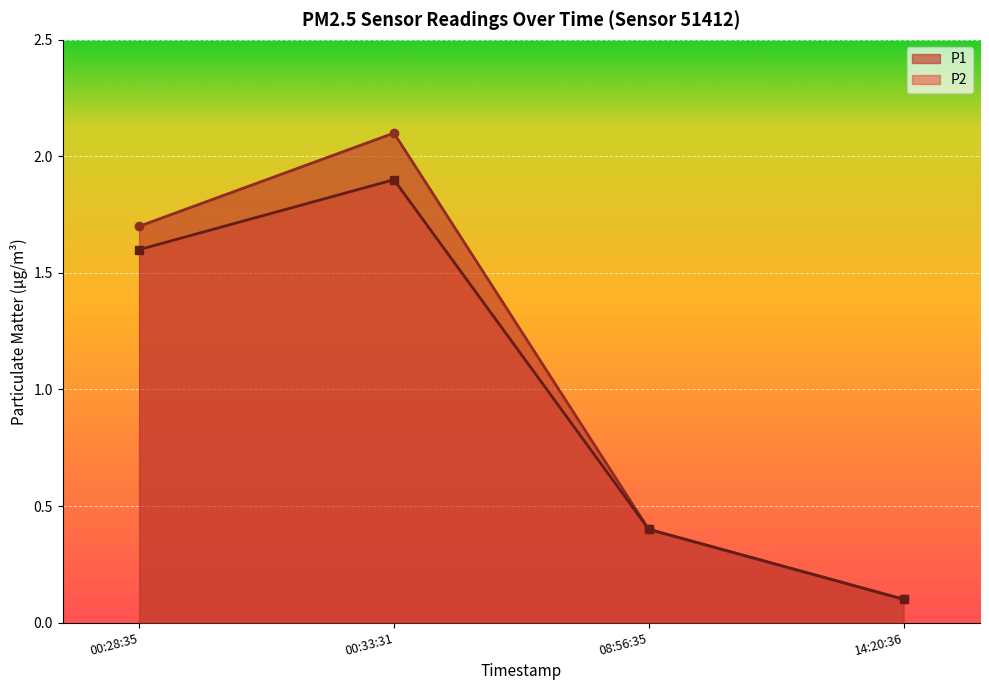

What is the sum of all P2 values?

4.0